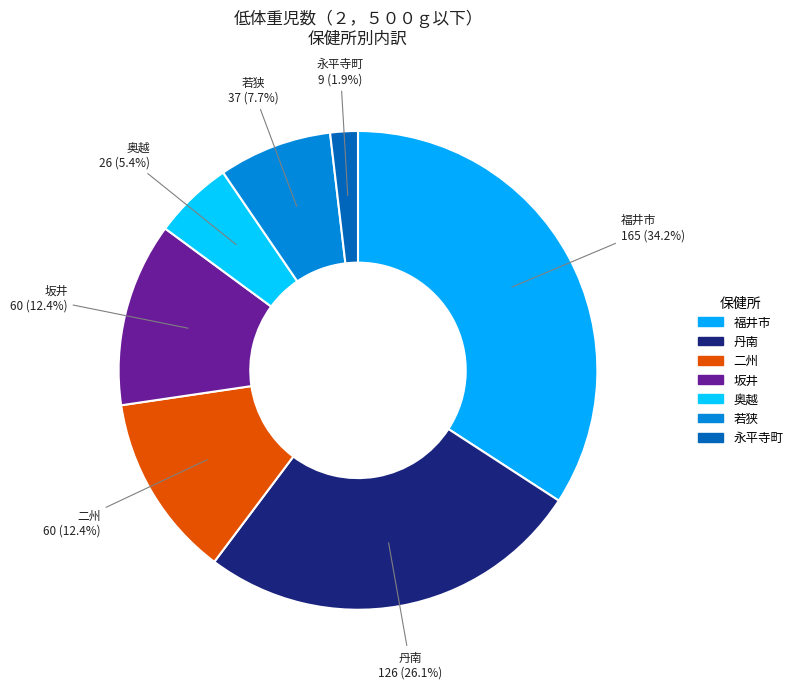

What is the smallest slice in the pie chart?

永平寺町